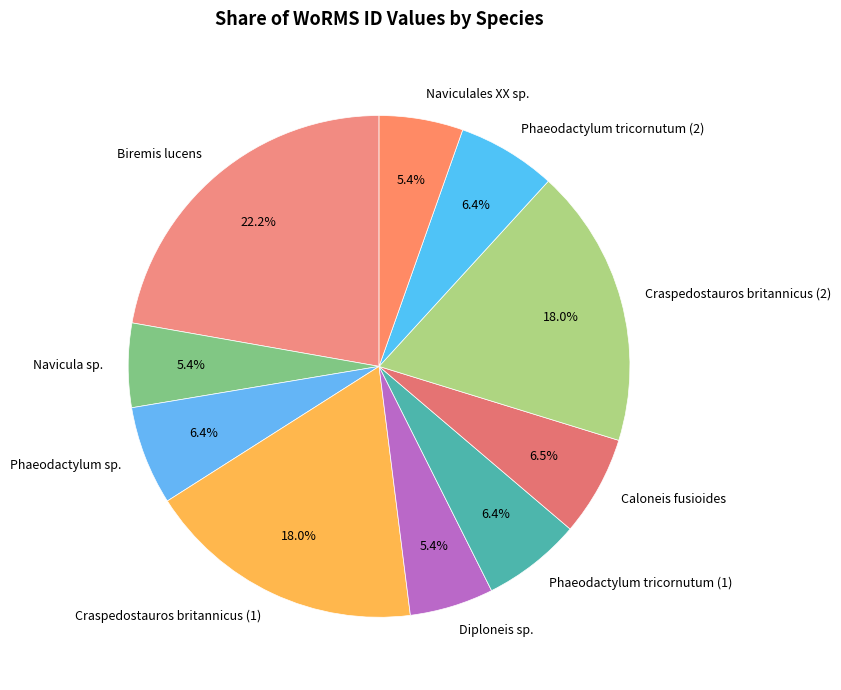

What percentage is the Craspedostauros britannicus (2) slice, to the nearest percent?

18%